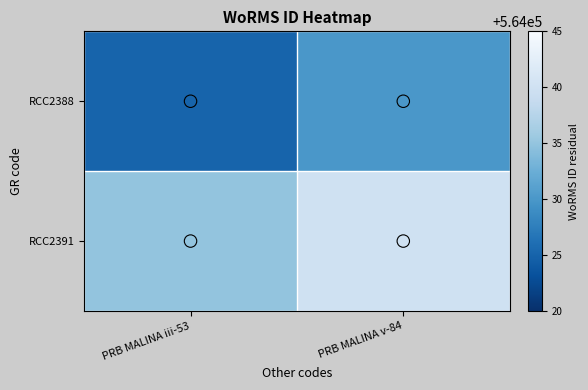

Which has a higher value, PRB MALINA v-84 or PRB MALINA iii-53?

PRB MALINA v-84